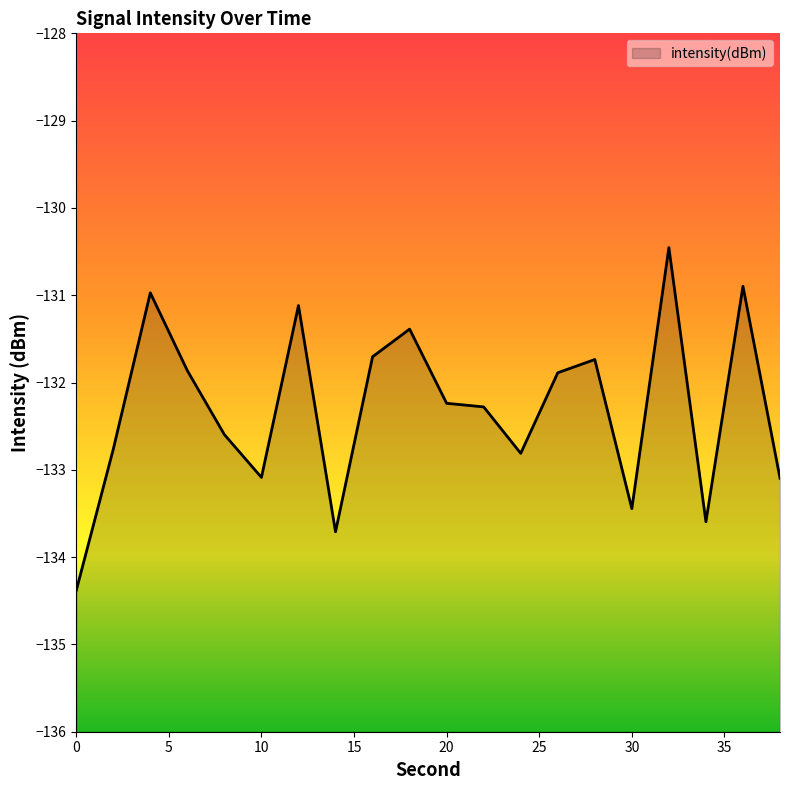

What is the sum of all values?

-2646.0